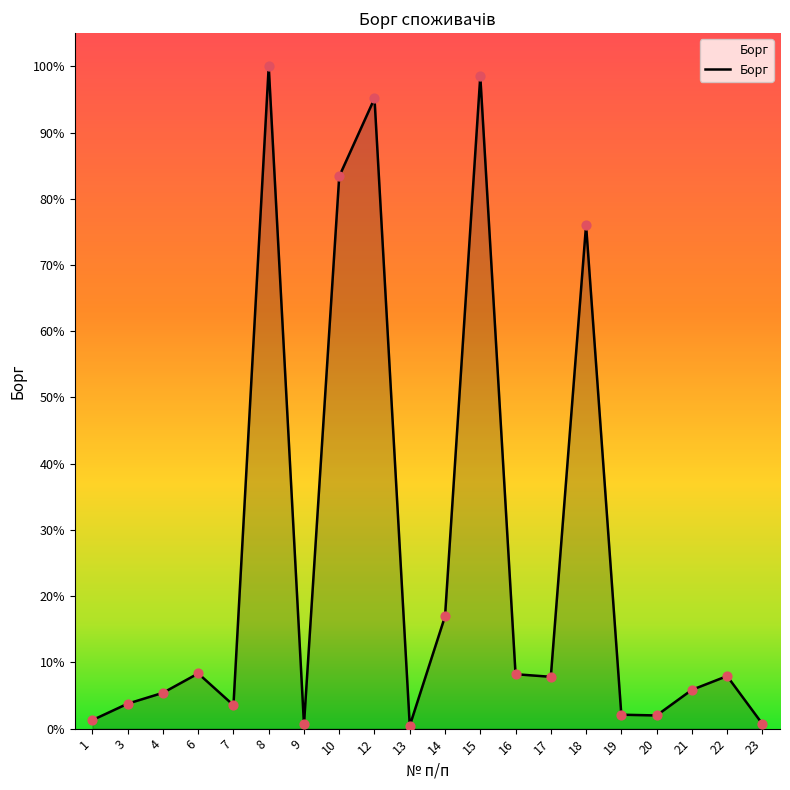

Between 17 and 6, which is larger?

6